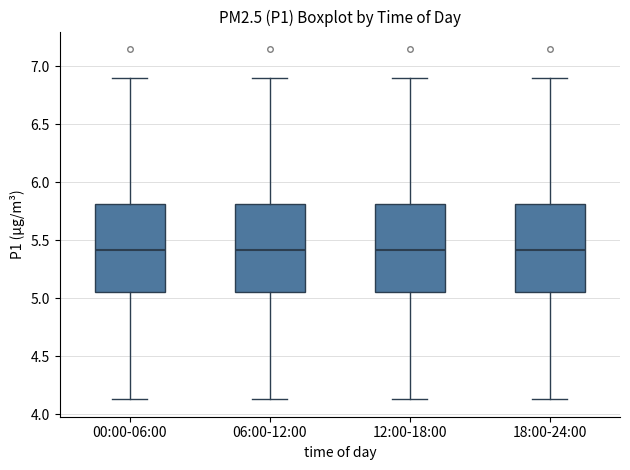

Reading left to right, read every box against the y-axis: the position of its median line, the range the box covers, and the ends of its whiskers. The values are not printed on the chart, so give them approximately, as read against the axis.

00:00-06:00: median 5.40, box 5.05 to 5.80, whiskers 4.15 to 6.90
06:00-12:00: median 5.40, box 5.05 to 5.80, whiskers 4.15 to 6.90
12:00-18:00: median 5.40, box 5.05 to 5.80, whiskers 4.15 to 6.90
18:00-24:00: median 5.40, box 5.05 to 5.80, whiskers 4.15 to 6.90